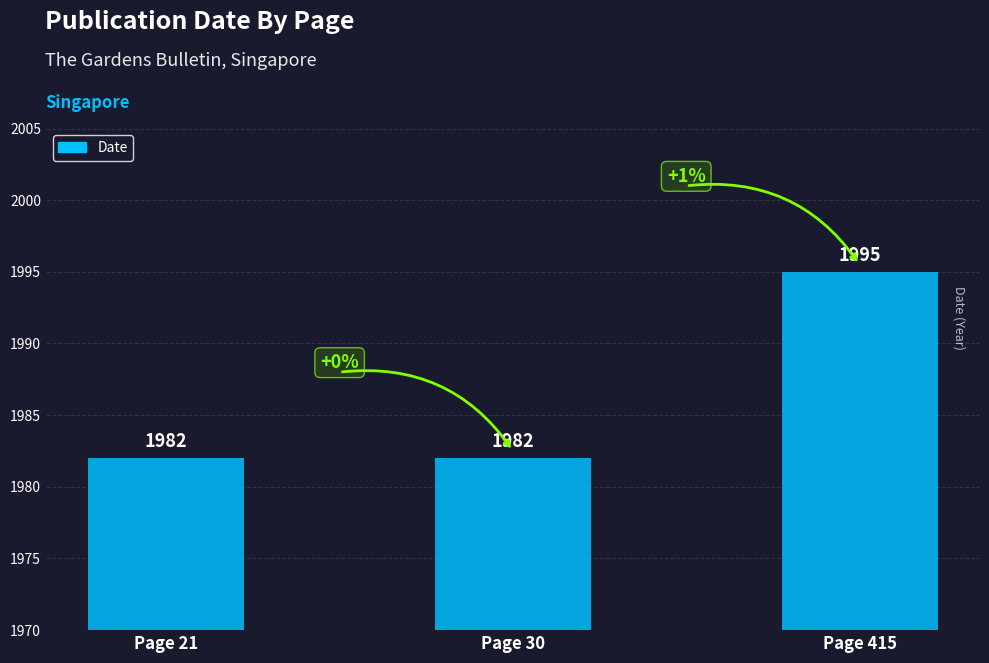

What is the value of the 3rd bar from the left?

1995